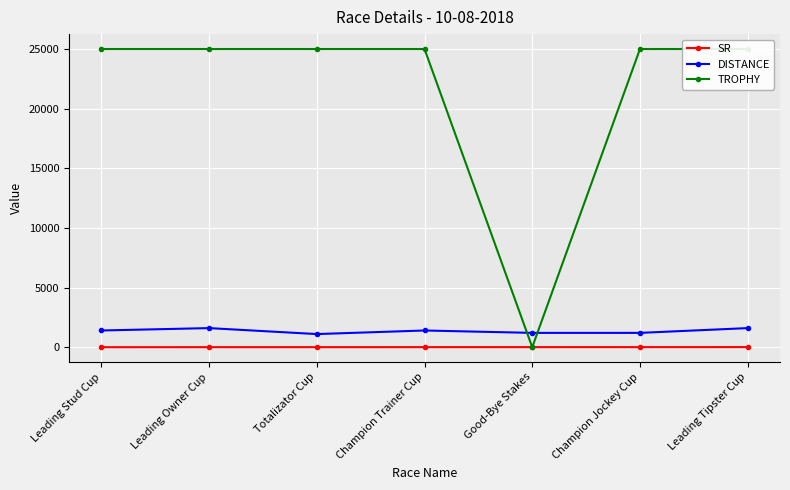

True or false: DISTANCE and SR cross at least once.

False